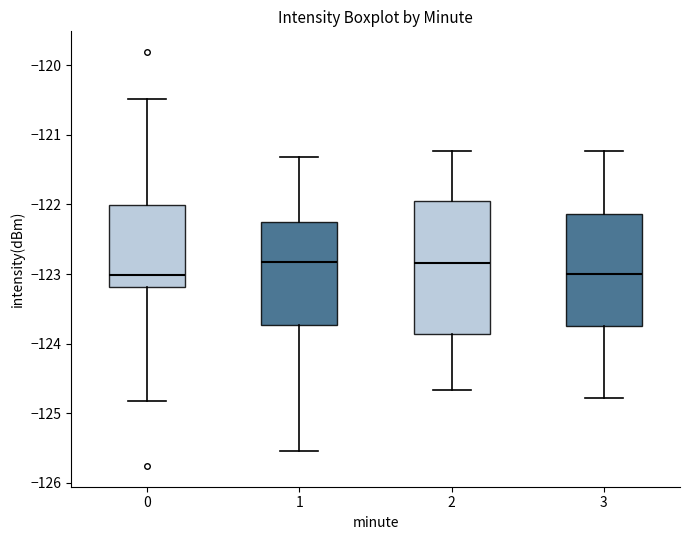

Reading left to right, transcribe this box plot: for each box, give where its median line is, the range the box spans, and where its two whiskers end, as read against the y-axis. The values are not printed on the chart, so give them approximately, as read against the axis.

0: median -123.0, box -123.2 to -122.0, whiskers -124.8 to -120.5
1: median -122.8, box -123.7 to -122.3, whiskers -125.5 to -121.3
2: median -122.8, box -123.9 to -121.9, whiskers -124.7 to -121.2
3: median -123.0, box -123.8 to -122.1, whiskers -124.8 to -121.2